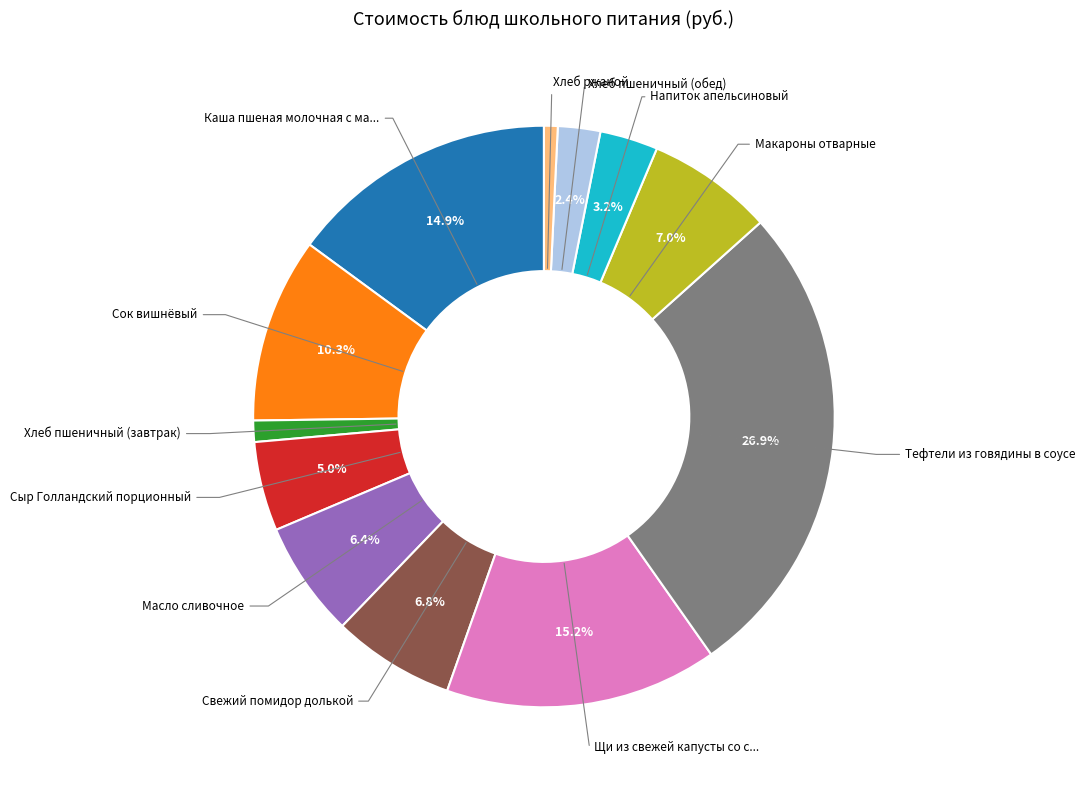

Is there a majority slice in this chart?

No